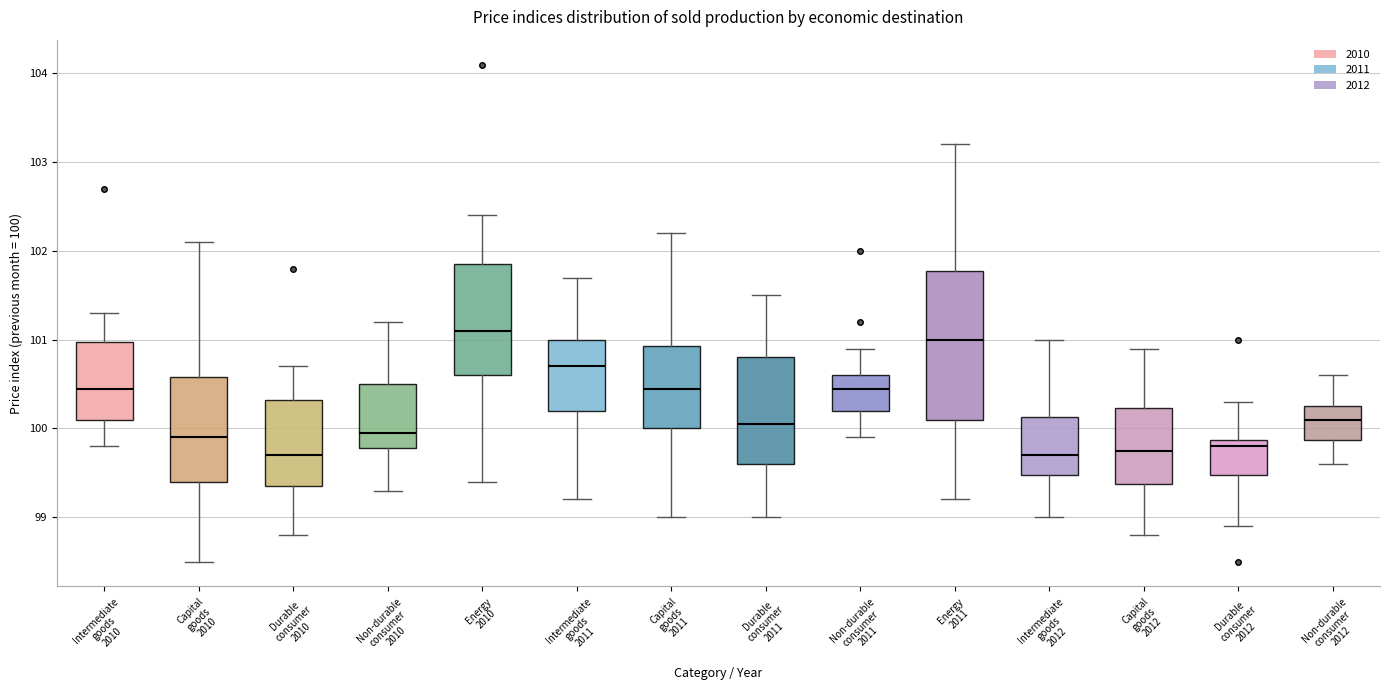

Comparing the boxes themselves (not the whiskers), which one is the tallest?

Energy 2011